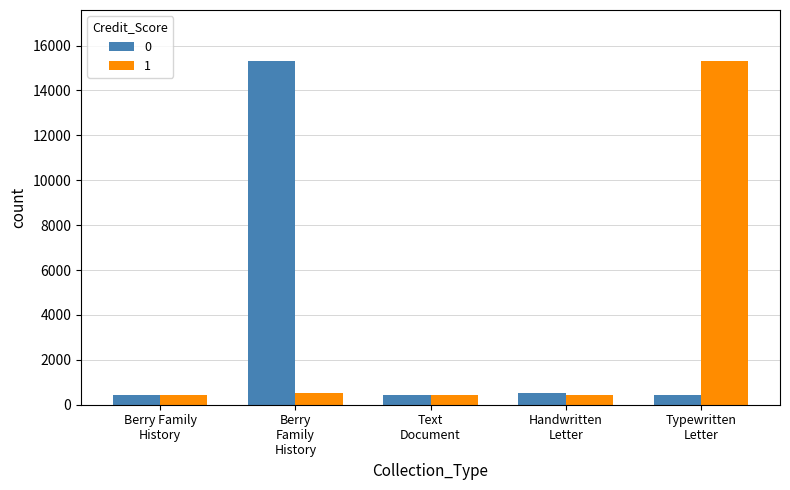

What is the difference between the maximum and second lowest values in the 0 series?

14855